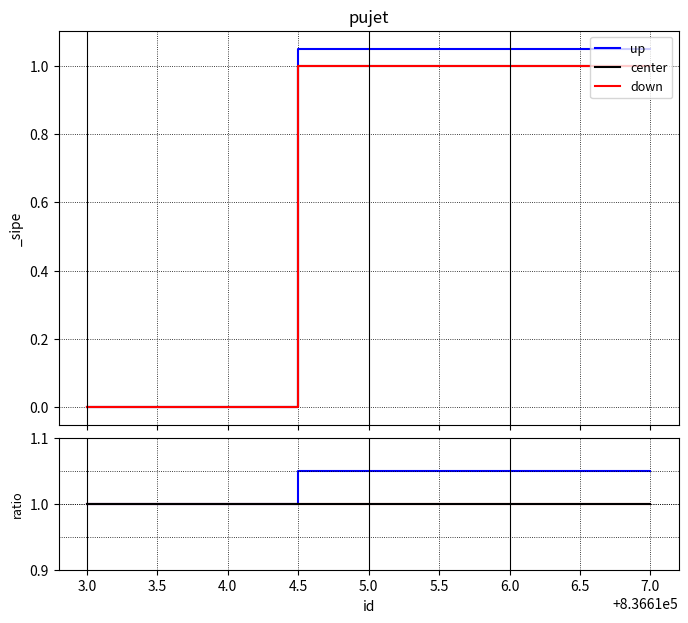

What are all the series names shown in the legend?

up, center, down